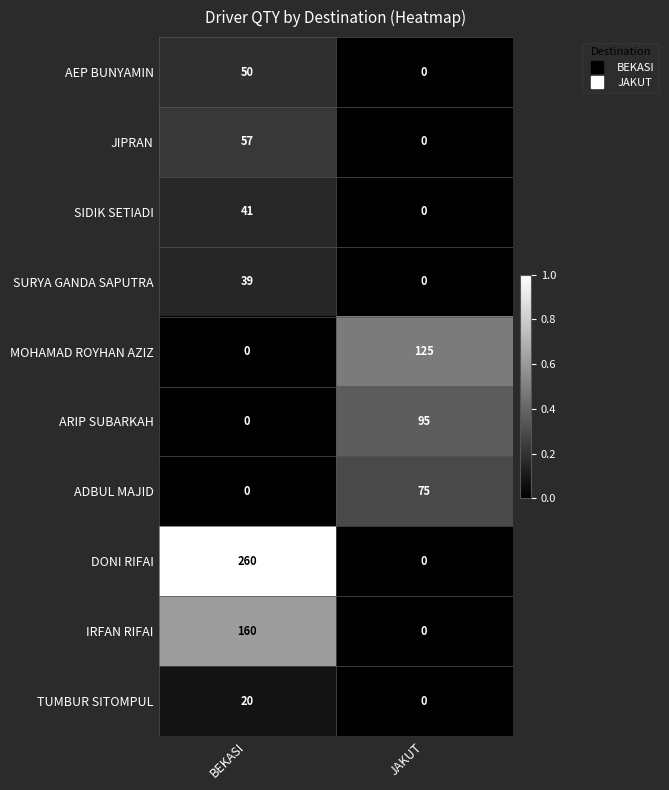

Which series has the largest total across all categories?

DONI RIFAI